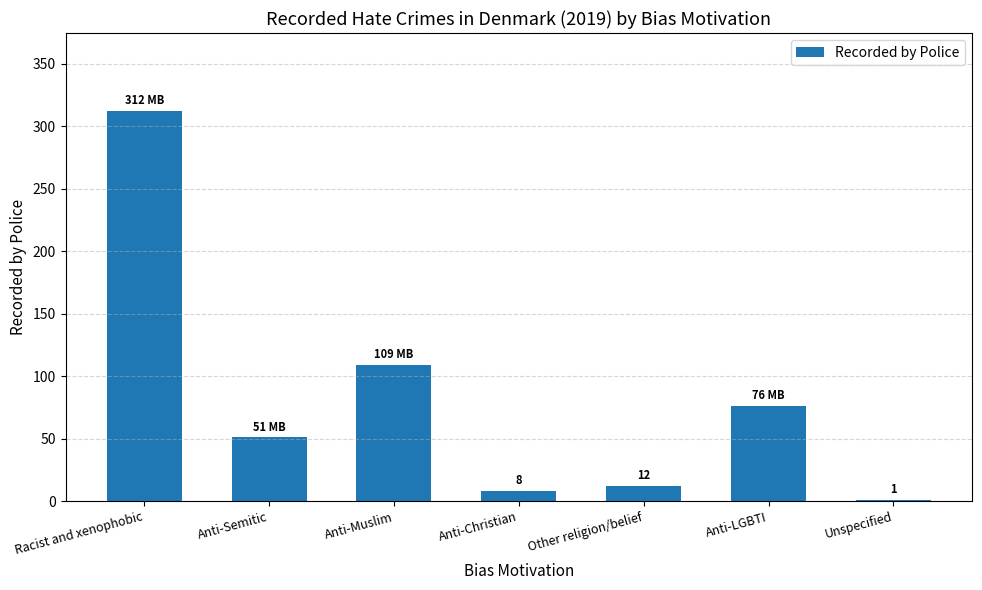

Are the bars horizontal?

No